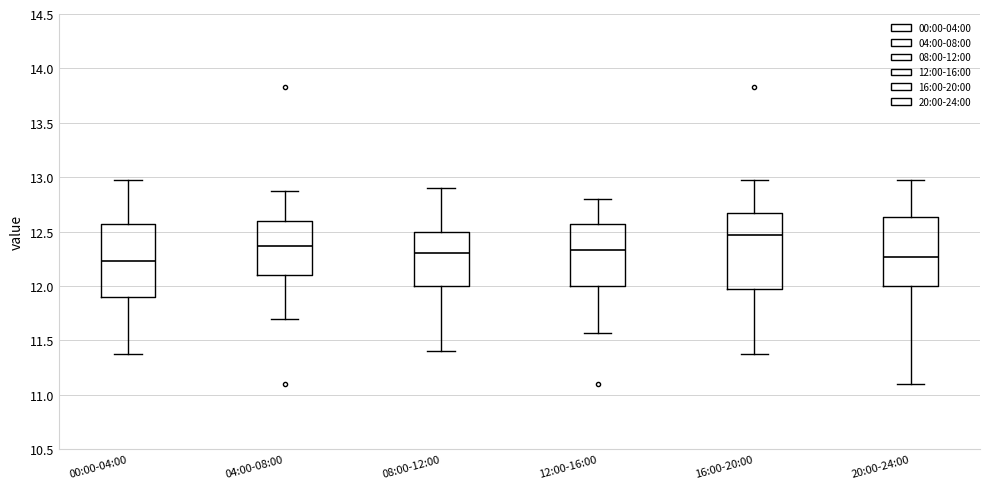

Reading left to right, transcribe this box plot: for each box, give where its median line is, the range the box spans, and where its two whiskers end, as read against the y-axis. The values are not printed on the chart, so give them approximately, as read against the axis.

00:00-04:00: median 12.25, box 11.90 to 12.55, whiskers 11.35 to 12.95
04:00-08:00: median 12.35, box 12.10 to 12.60, whiskers 11.70 to 12.85
08:00-12:00: median 12.30, box 12.00 to 12.50, whiskers 11.40 to 12.90
12:00-16:00: median 12.35, box 12.00 to 12.55, whiskers 11.55 to 12.80
16:00-20:00: median 12.45, box 11.95 to 12.65, whiskers 11.35 to 12.95
20:00-24:00: median 12.25, box 12.00 to 12.65, whiskers 11.10 to 12.95